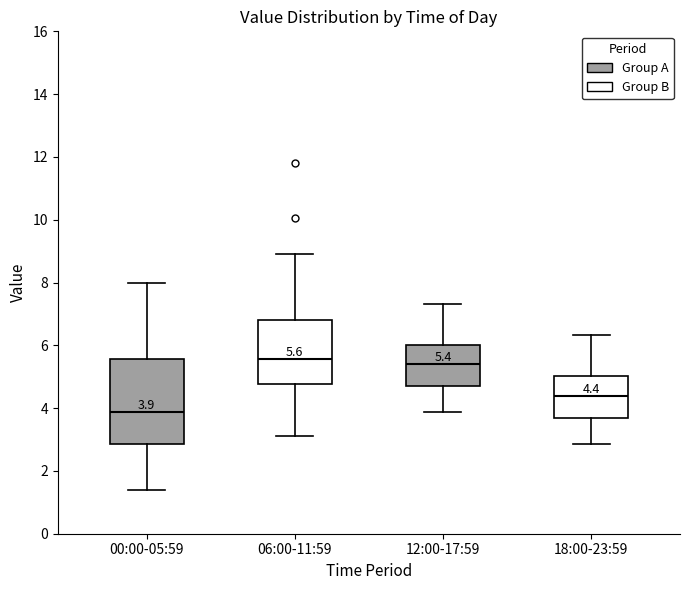

Which box is the tallest, from its lower edge to its upper edge?

00:00-05:59